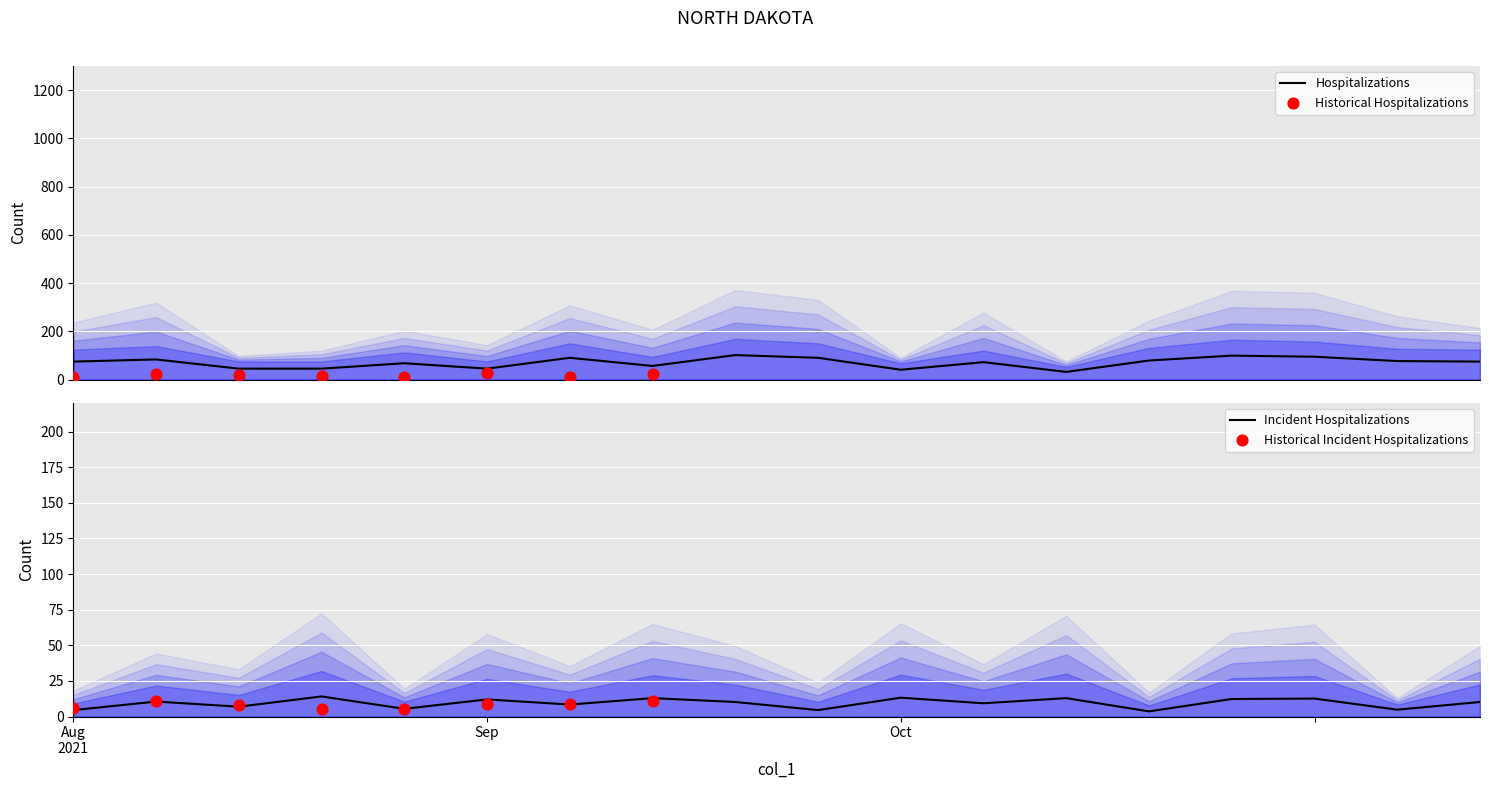

Which series has the largest total across all categories?

Hospitalizations